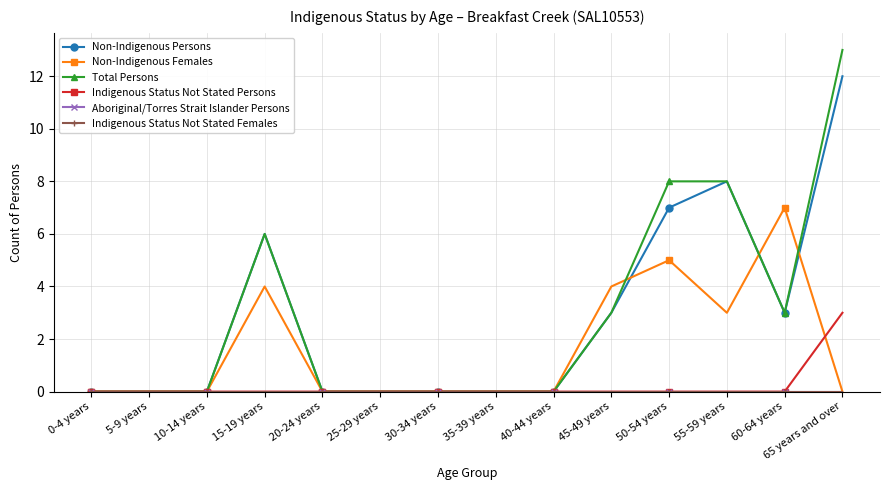

Where is the first local minimum for Non-Indigenous Females?

55-59 years